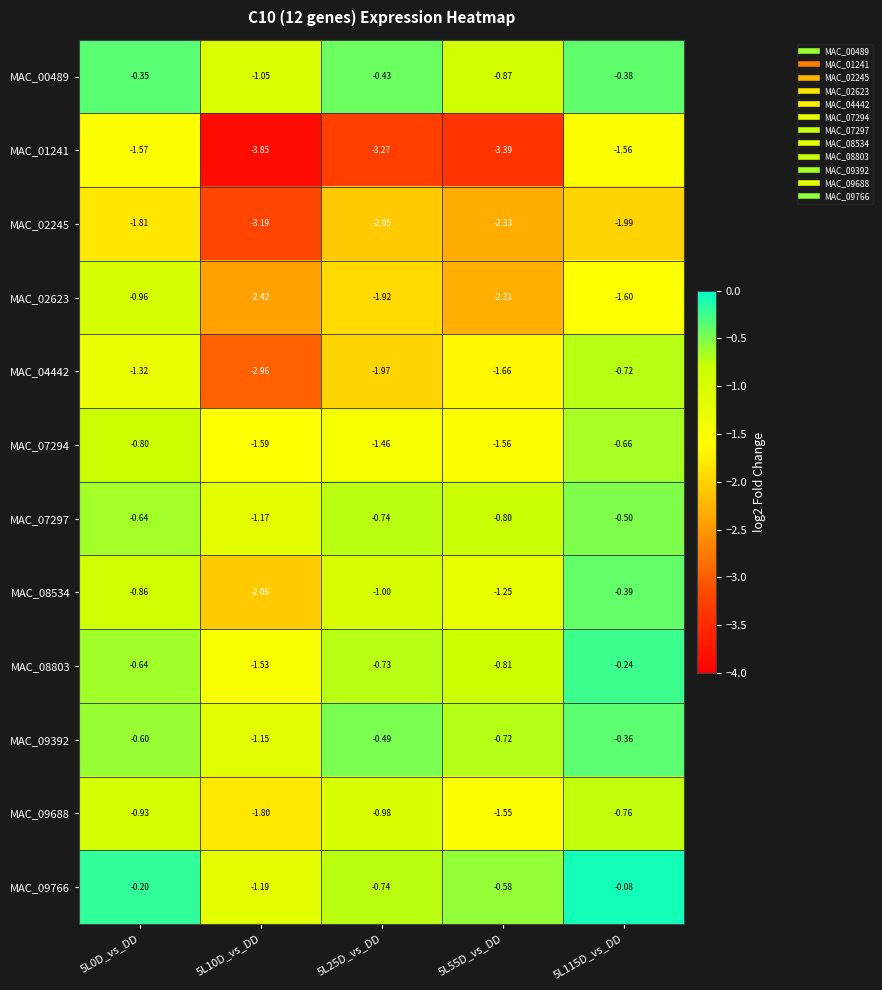

At which category is the sum across all series the highest?

5L115D_vs_DD